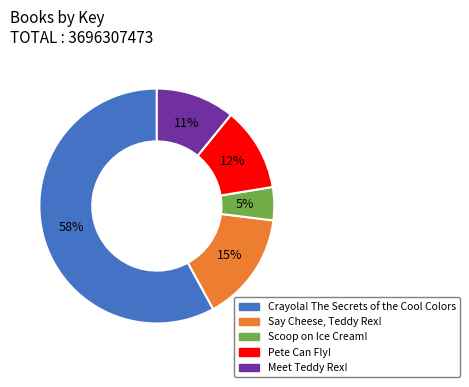

Which slice is the largest?

Crayola! The Secrets of the Cool Colors